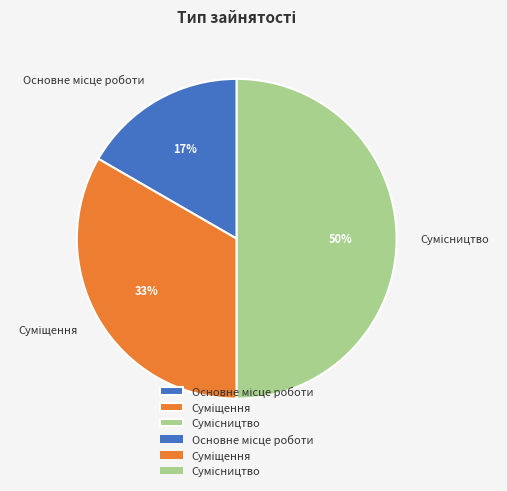

To the nearest percent, what is the average slice percentage?

33%